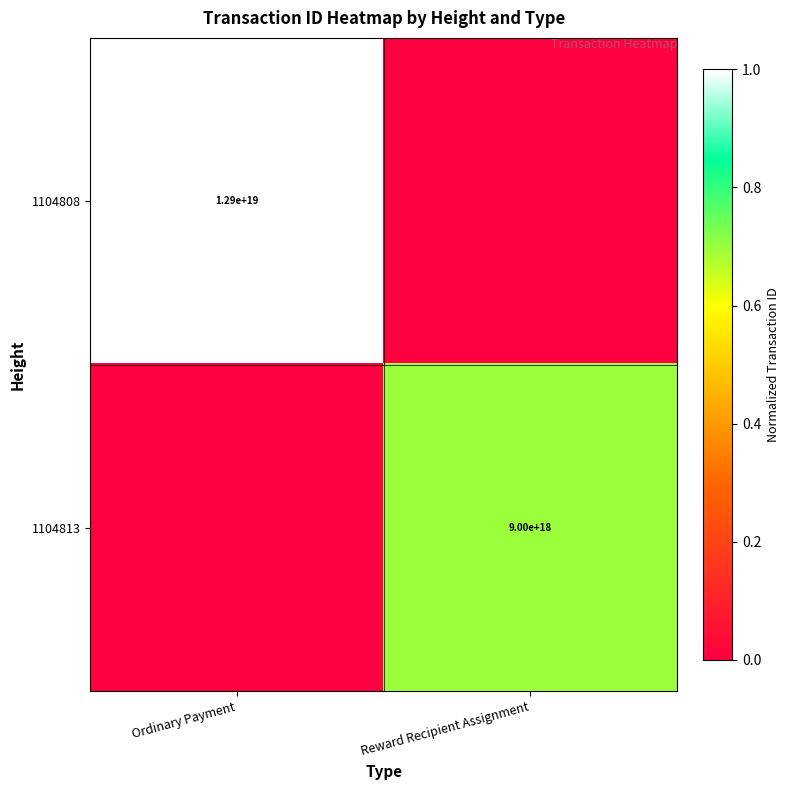

True or false: 1104808 has a value of 6622440499837564928 at Ordinary Payment.

False